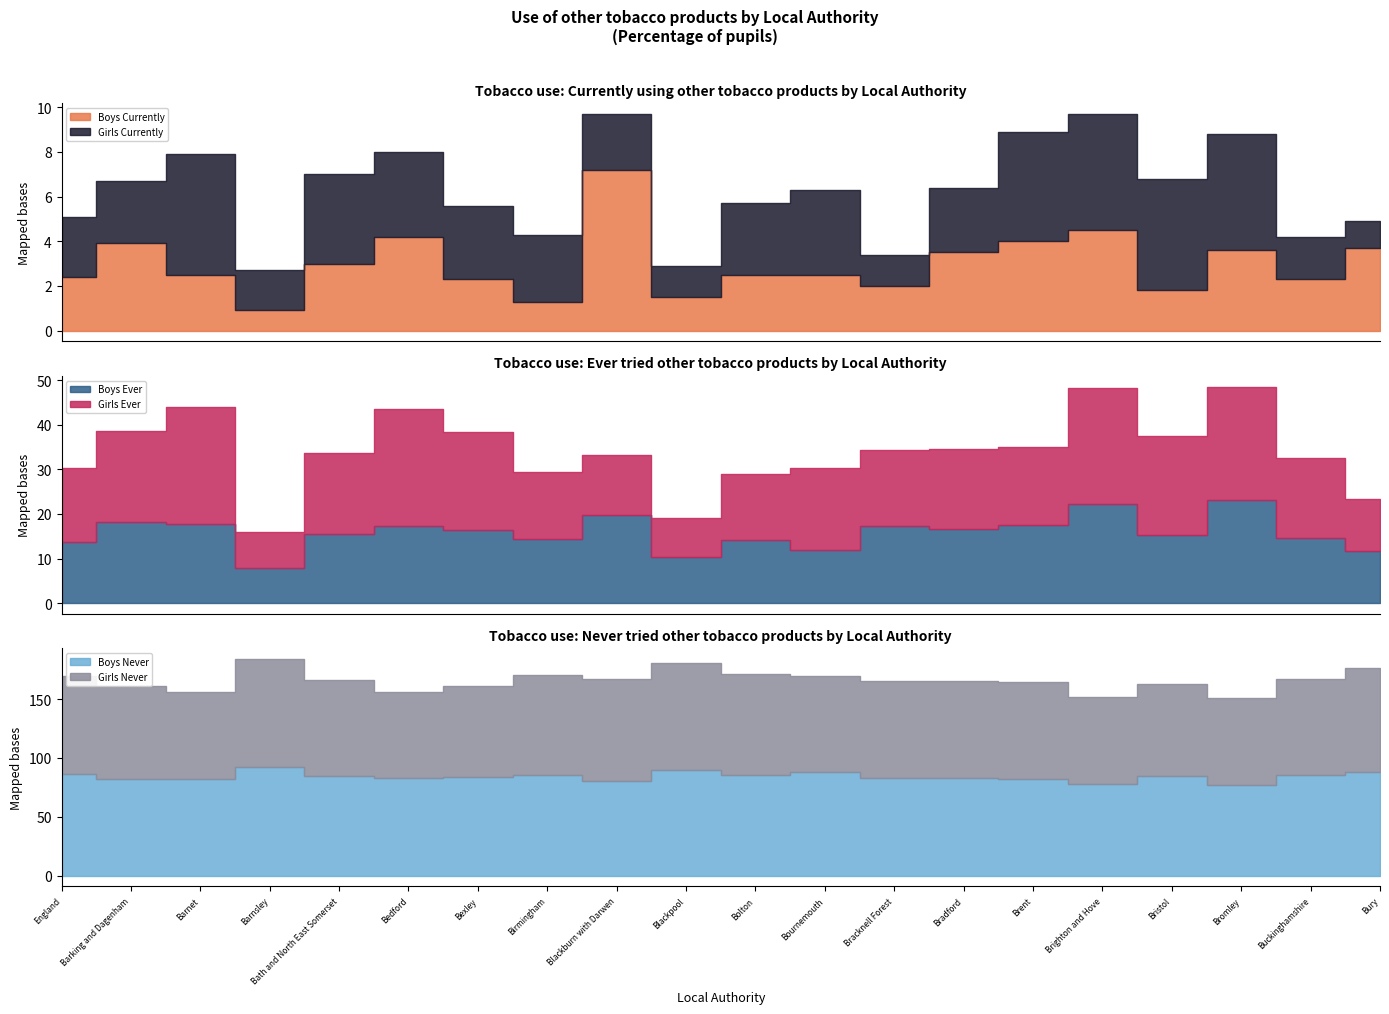

True or false: Girls Ever and Boys Currently intersect in this chart.

False